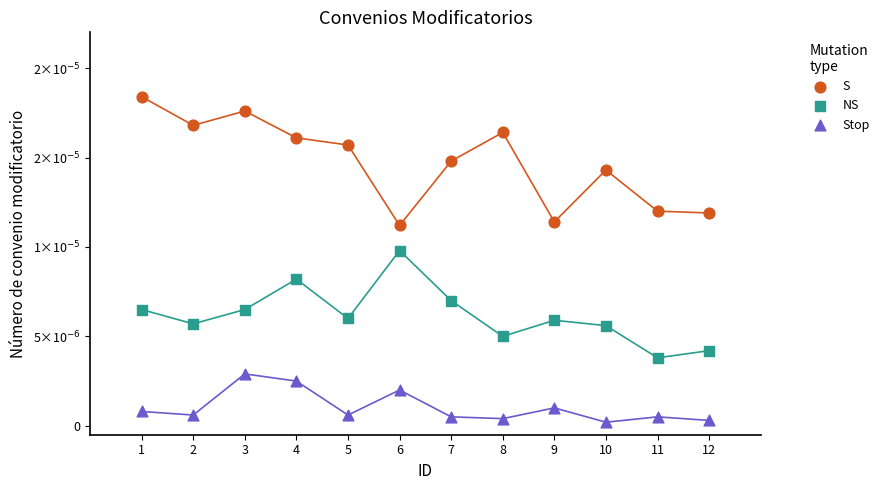

Which series has the widest spread of Y values?

S